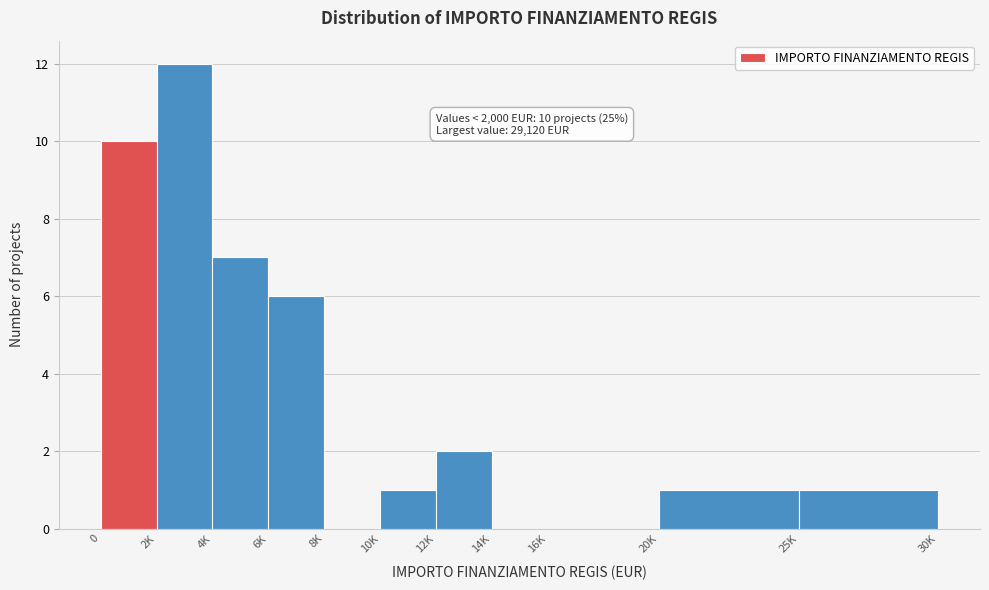

Reading left to right, extract all data points from this chart.

0=10	2K=12	4K=7	6K=6	8K=0	10K=1	12K=2	14K=0	16K=0	20K=1	25K=1